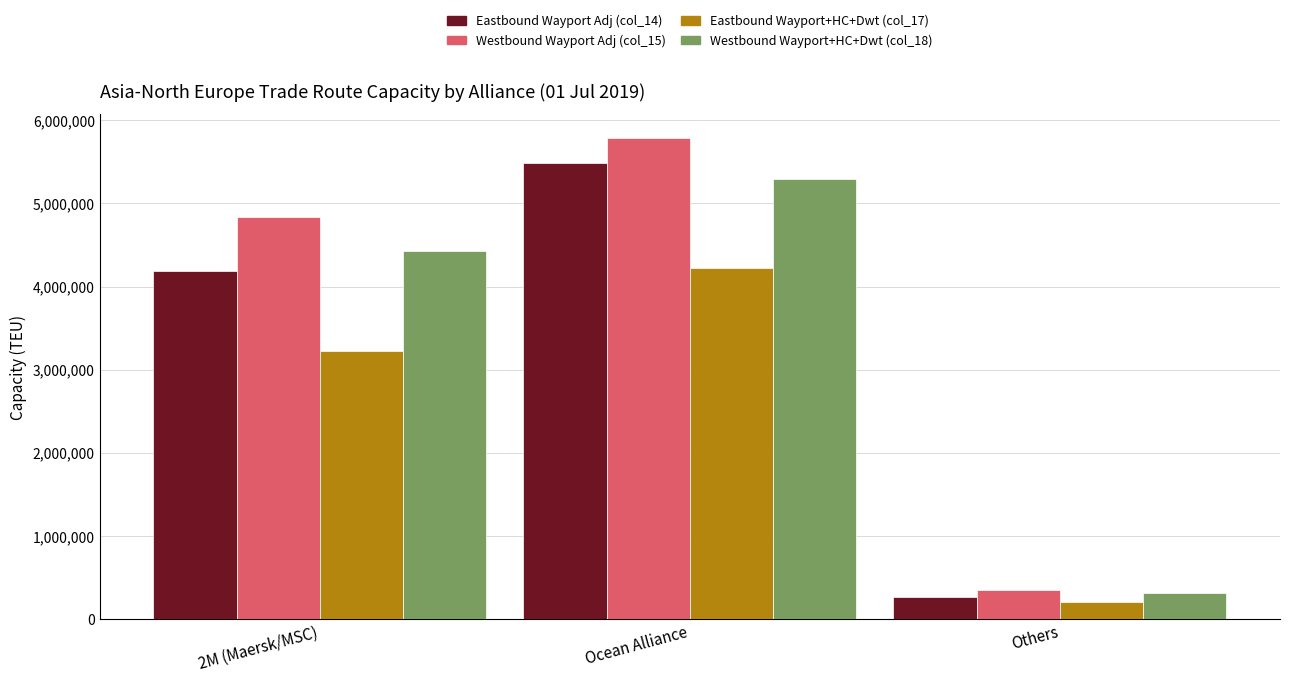

How many data points does each series have?

3